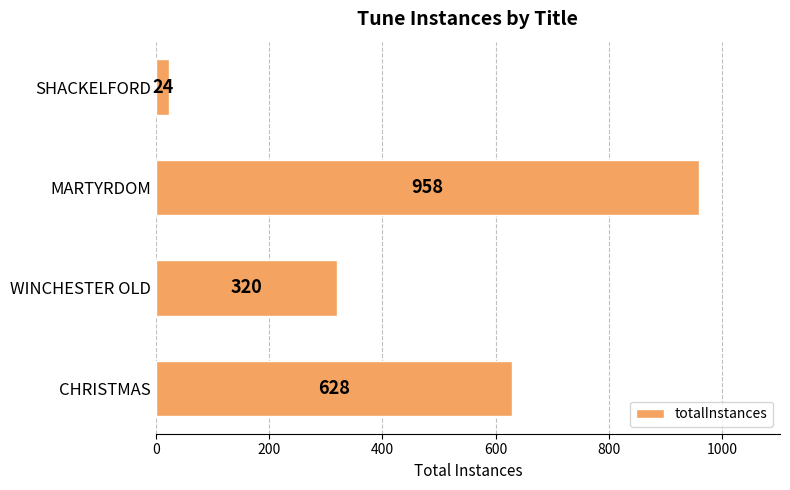

True or false: the data shows 235 at CHRISTMAS.

False